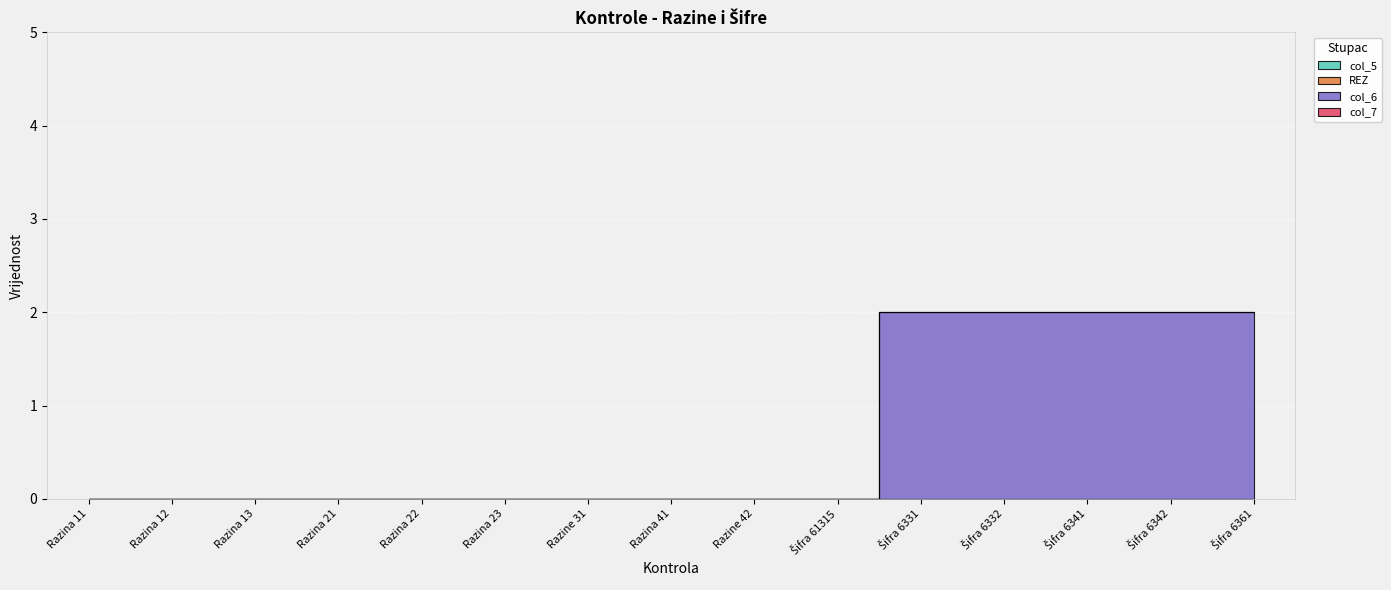

True or false: col_7 has more than 1 points higher than both neighbors.

False